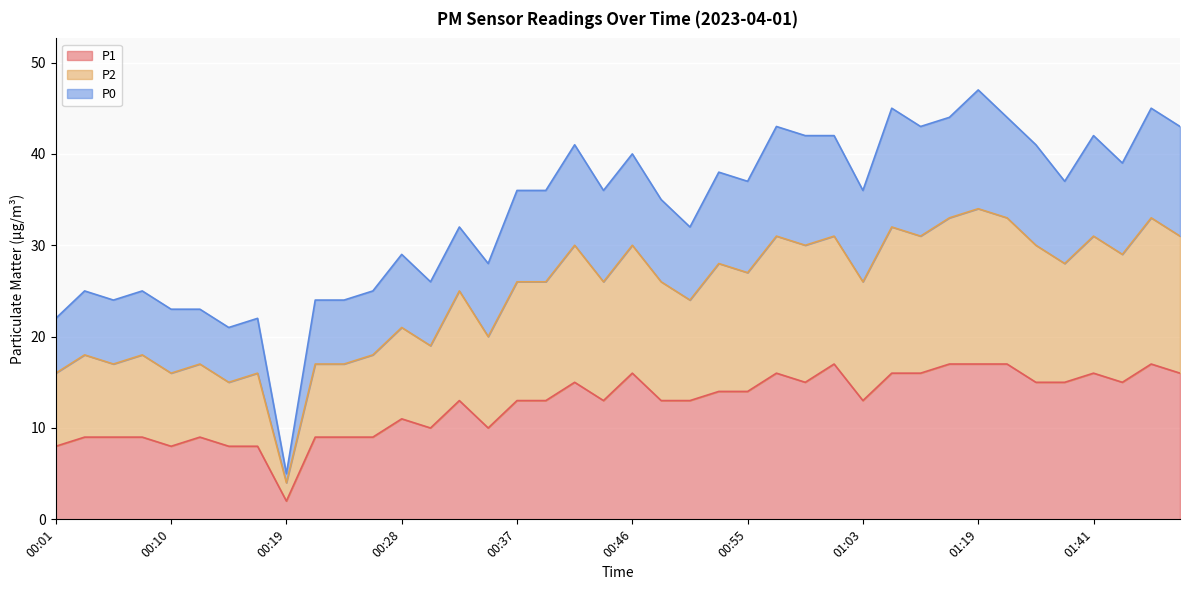

What is the spread (max minus min) of values at 00:17?

14